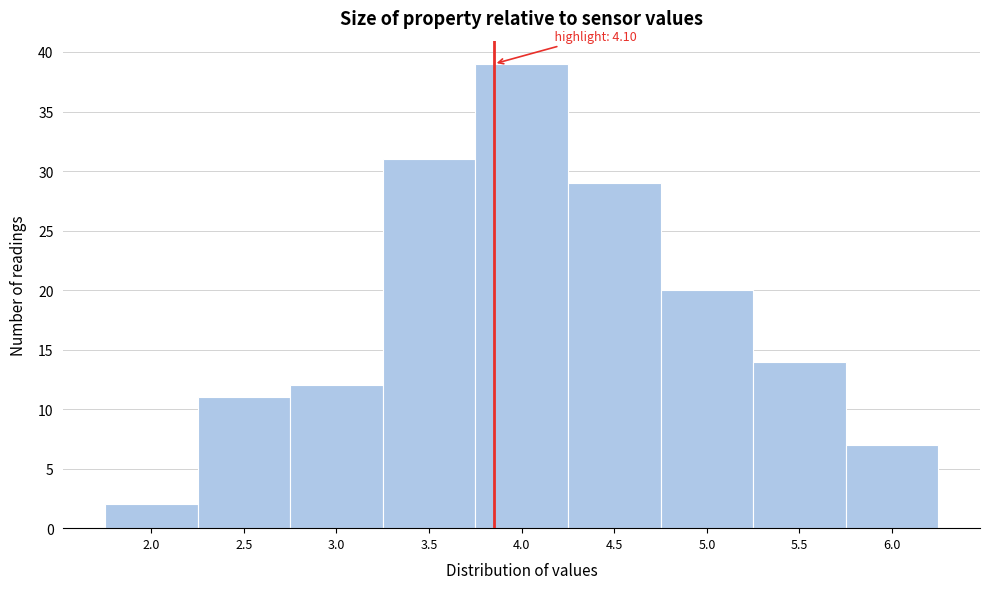

Reading right to left, what are all the values shown in this chart?

7	14	20	29	39	31	12	11	2